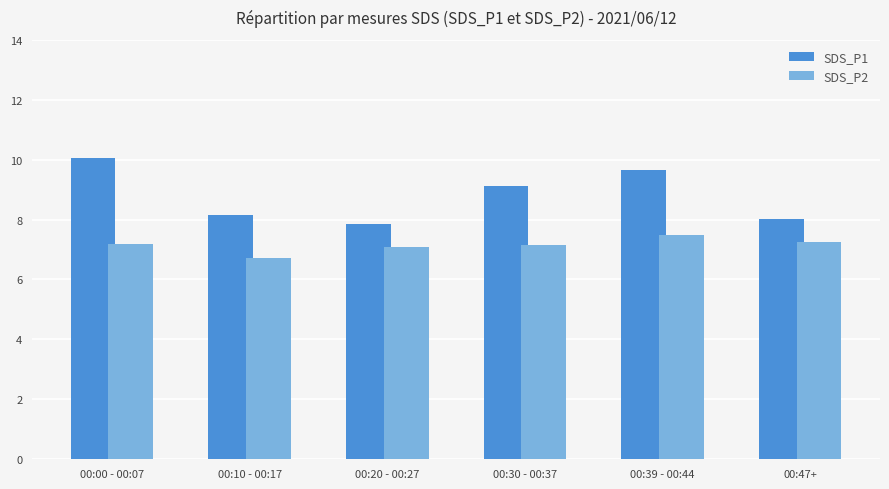

The SDS_P2 series shows 7.1 at 00:20 - 00:27. True or false?

True